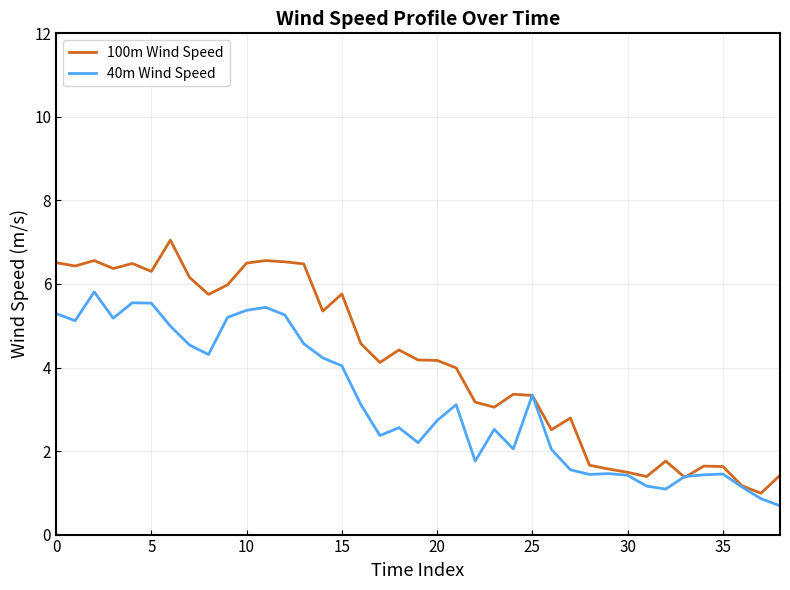

List the series in order of their overall mean, highest first.

100m Wind Speed, 40m Wind Speed